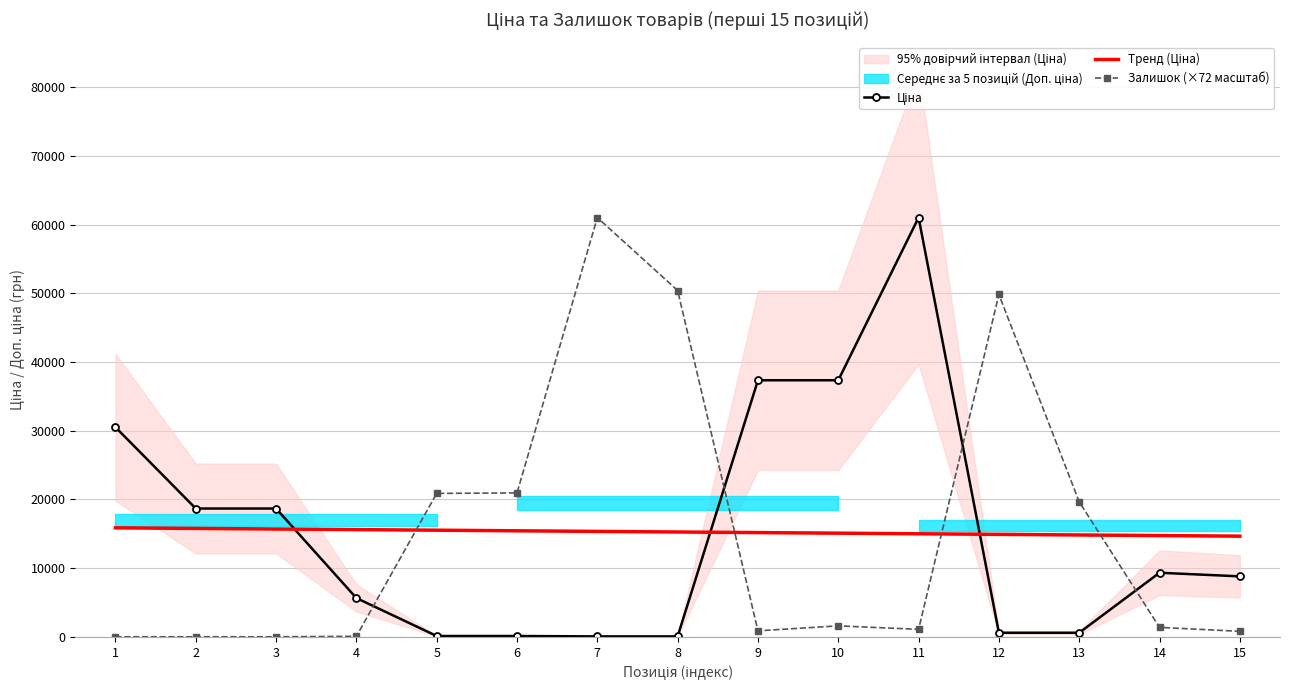

What is the sum of the Тренд (Ціна) values at 3 and 5?

31204.0